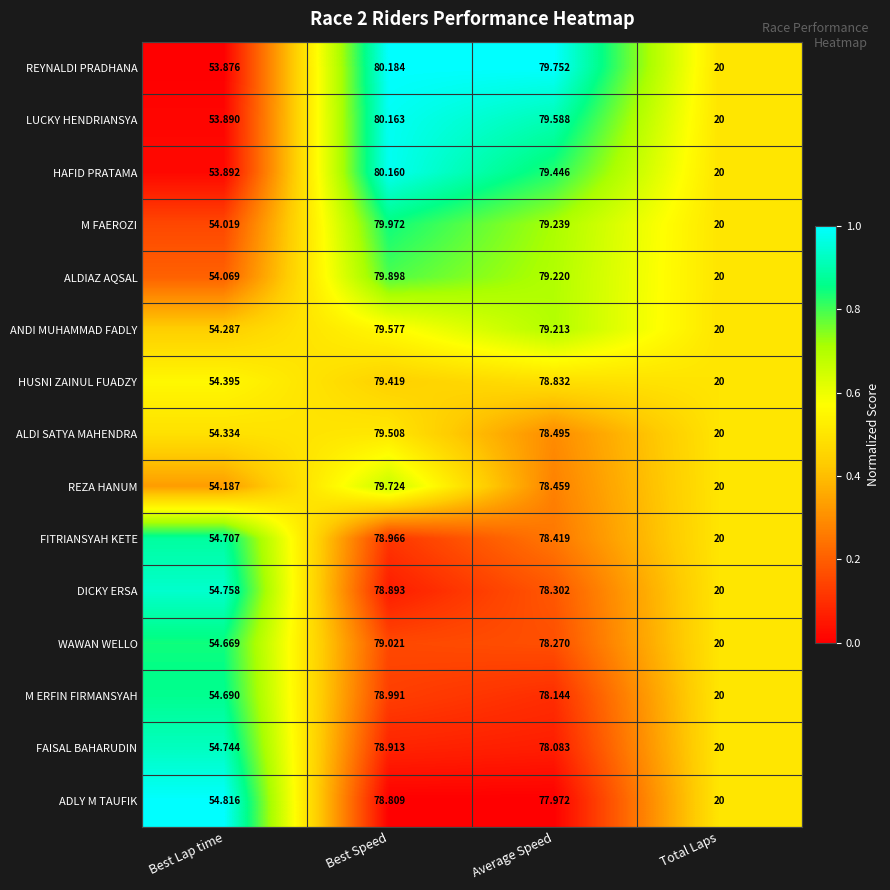

At which label does REYNALDI PRADHANA reach its peak?

Best Speed